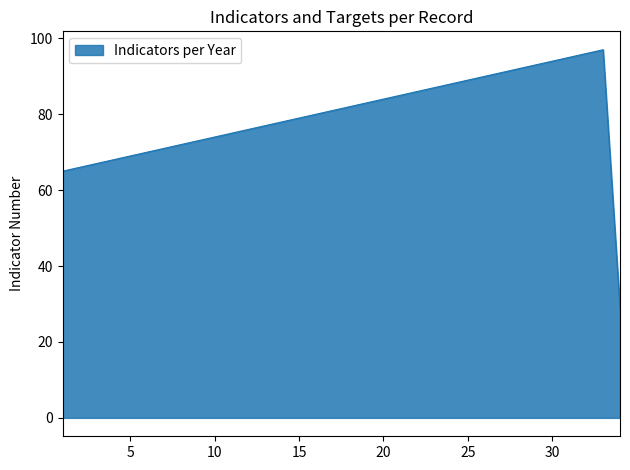

What is the difference between the maximum and minimum values?

68